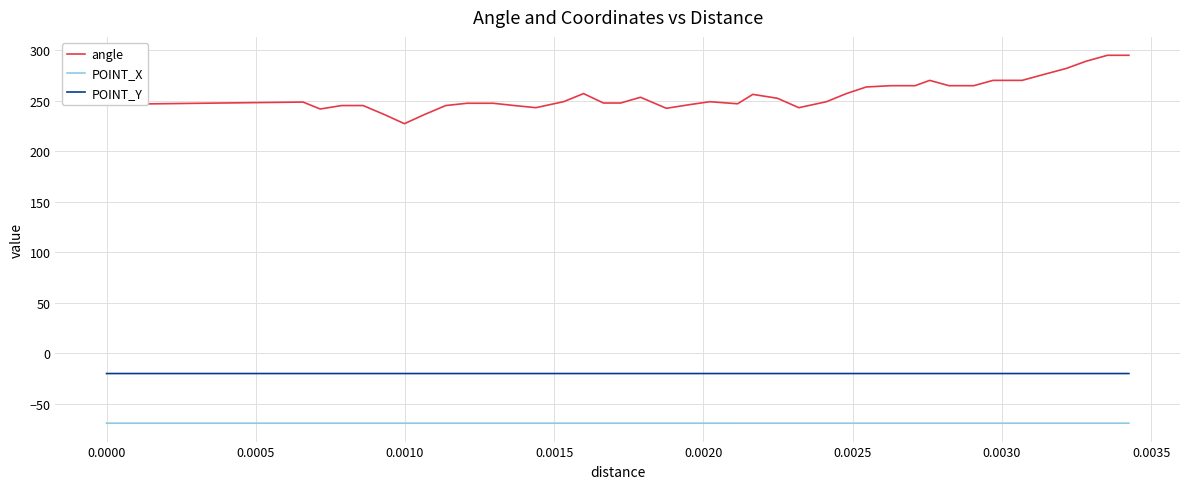

Which series has the largest total across all categories?

angle